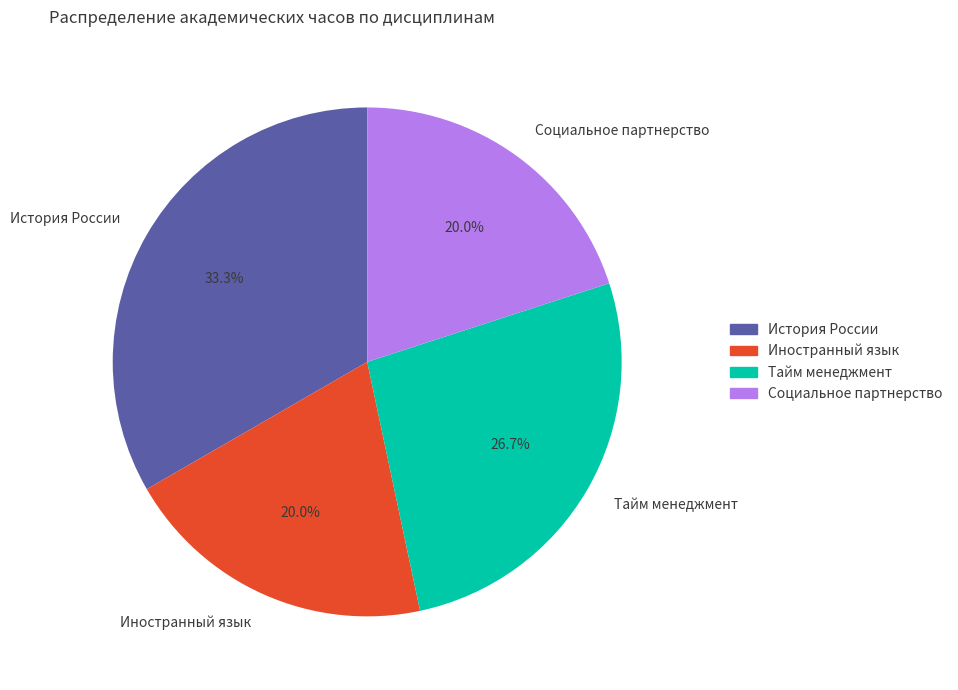

The Социальное партнерство slice represents 32% of the pie. True or false?

False